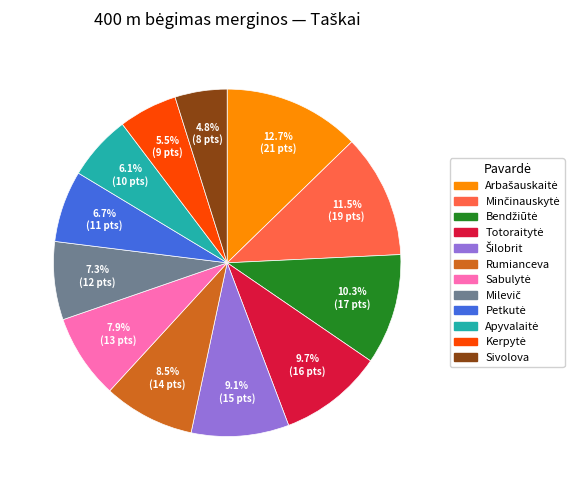

Which category has the smallest portion of the pie?

Sivolova